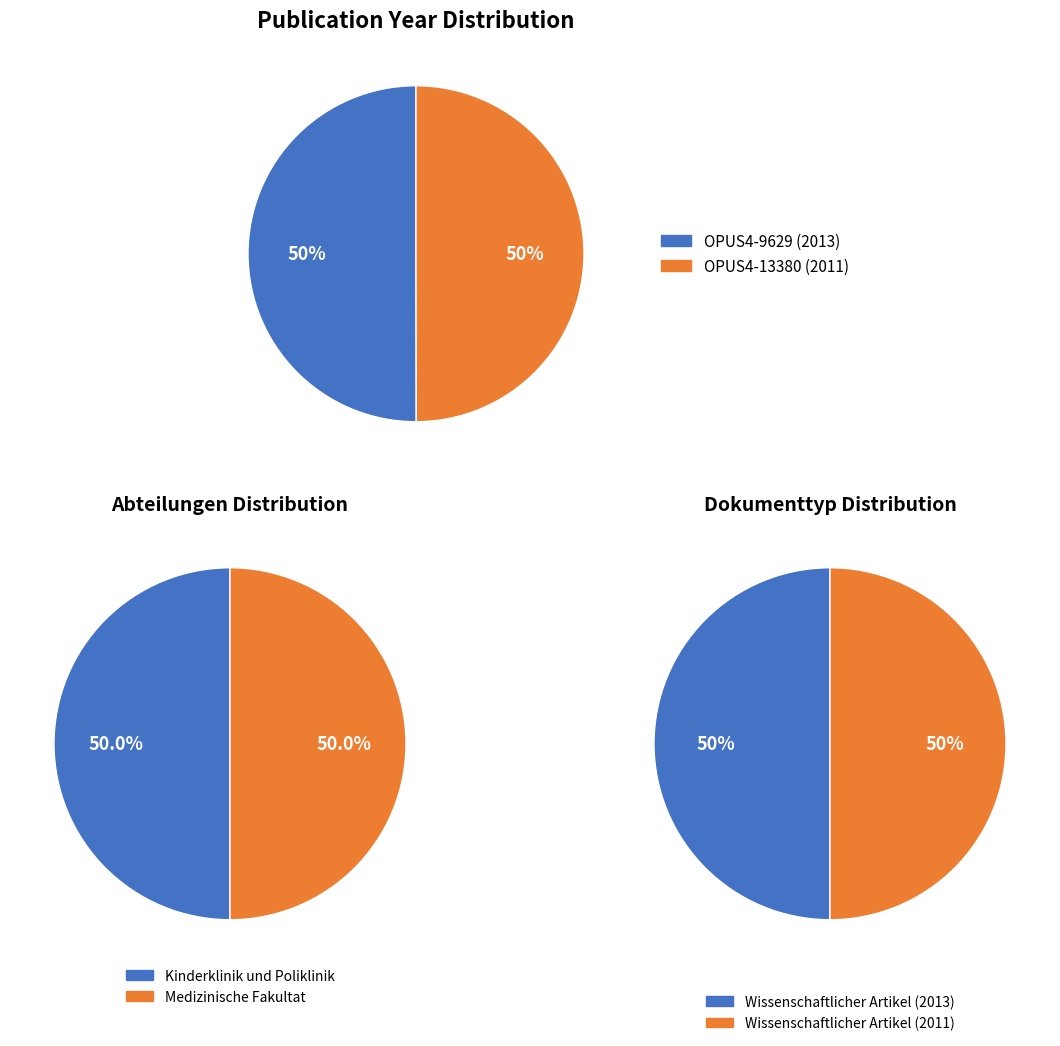

True or false: OPUS4-13380 (2011) accounts for 50% of the total.

True